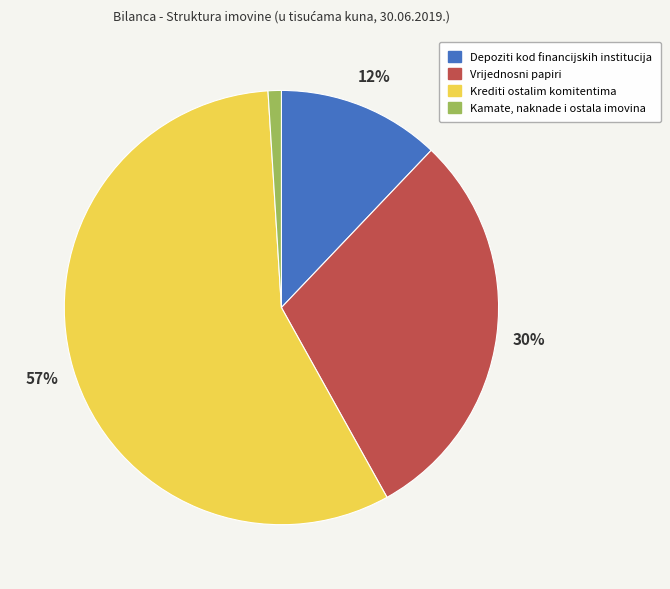

Does Krediti ostalim komitentima represent more than half of the total?

Yes